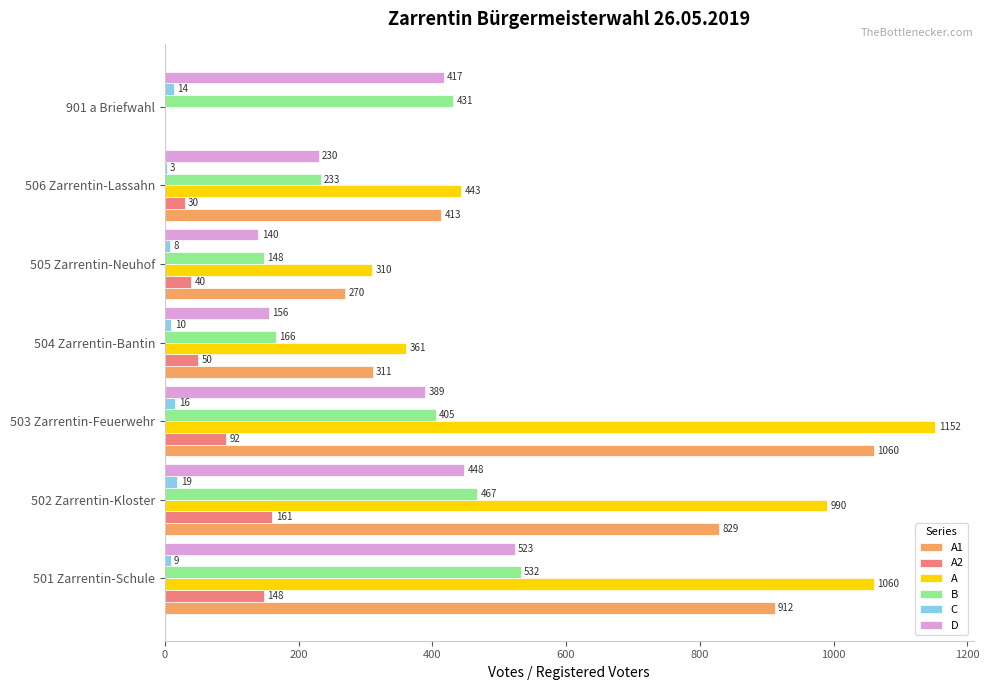

True or false: D has a value of 156 at 504 Zarrentin-Bantin.

True